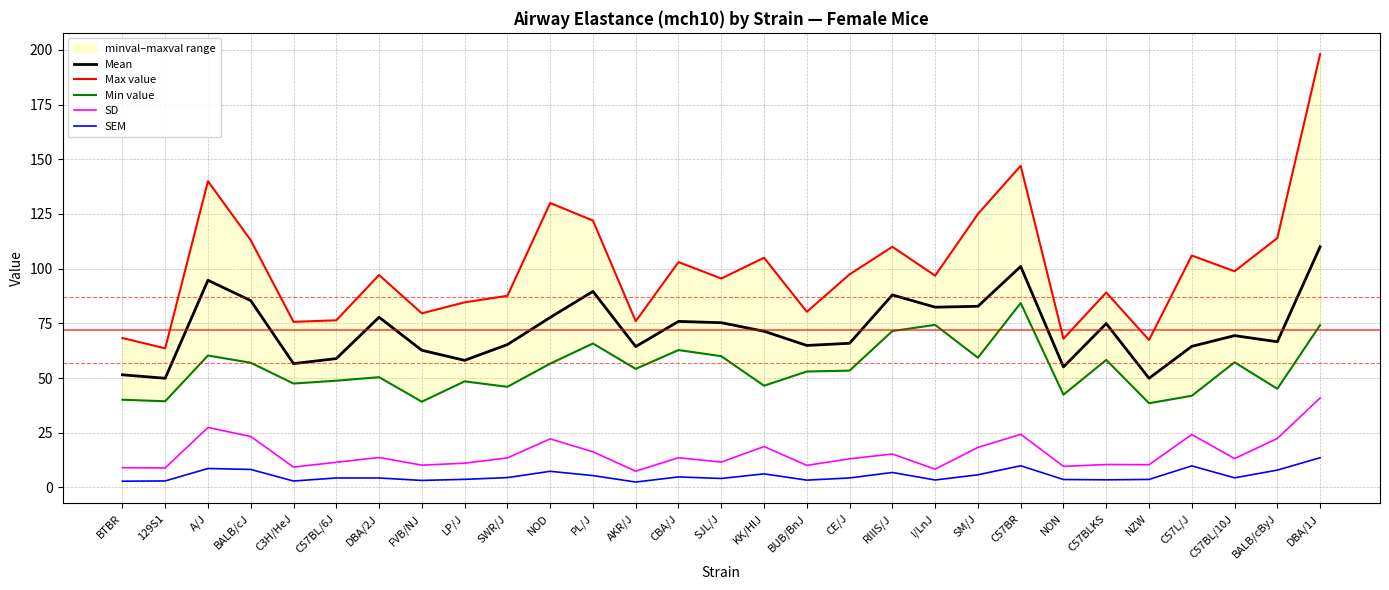

True or false: Max value and Mean cross at least once.

False